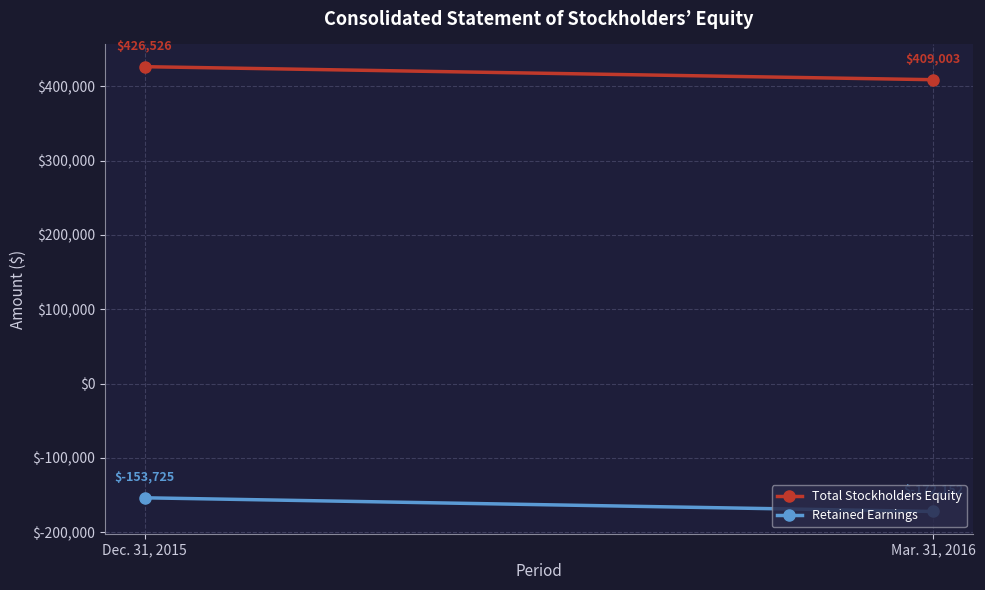

Is it true that Retained Earnings equals -96486 at Dec. 31, 2015?

False